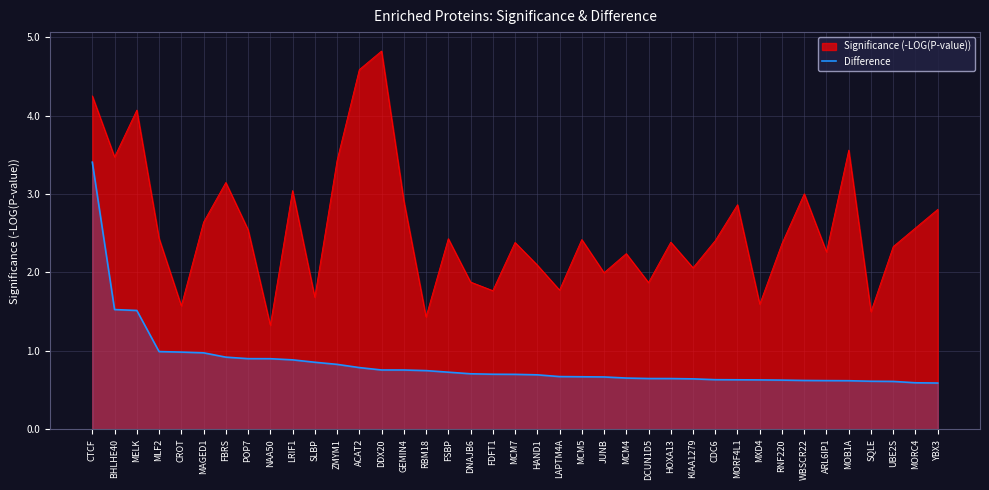

At which category does the chart reach its peak across all series?

DDX20